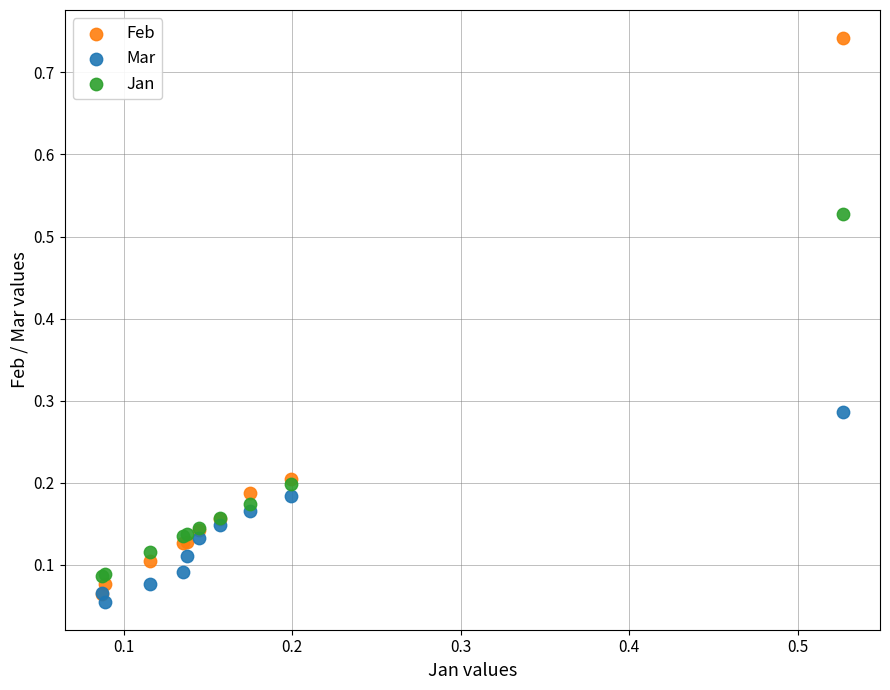

What are all the series names shown in the legend?

Feb, Mar, Jan